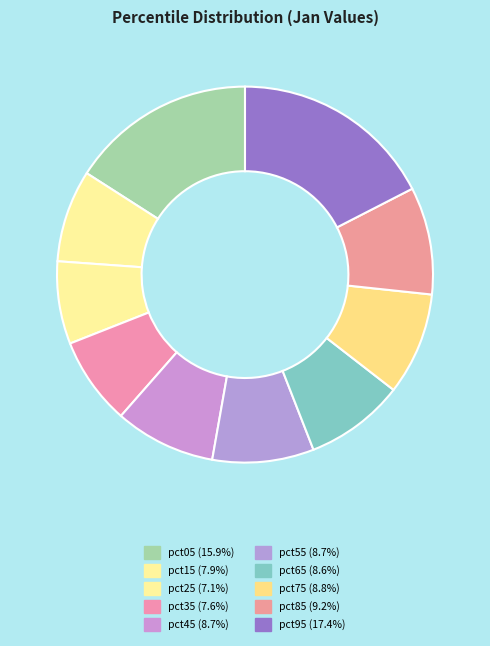

To the nearest percent, what percentage of the pie is pct85?

9%